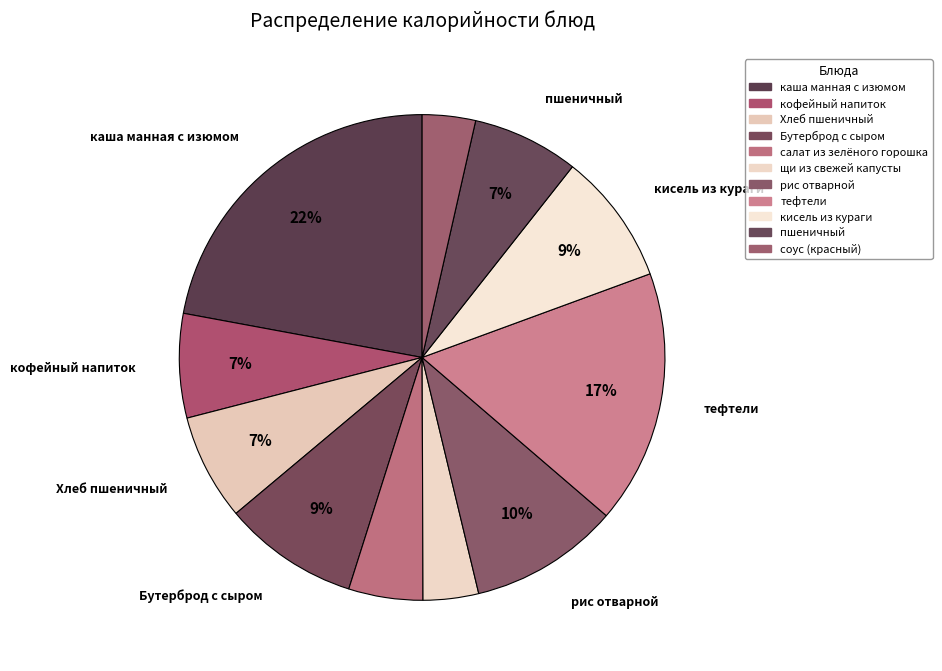

How many segments does this pie chart have?

11